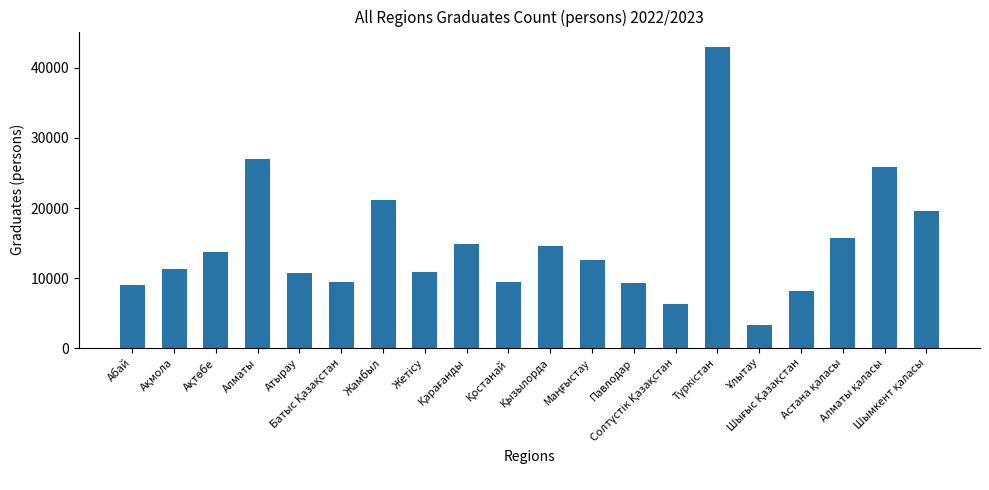

What is the minimum value shown in the chart?

3285